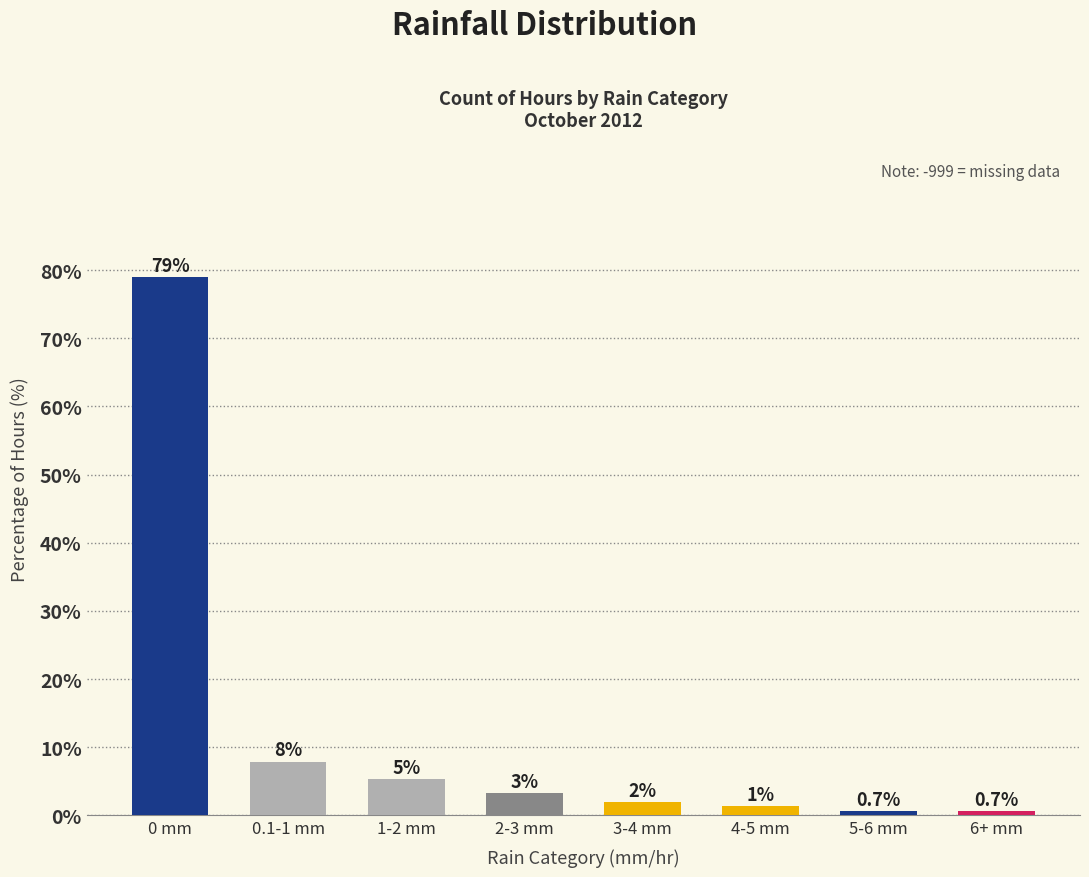

Does the chart contain stacked bars?

No